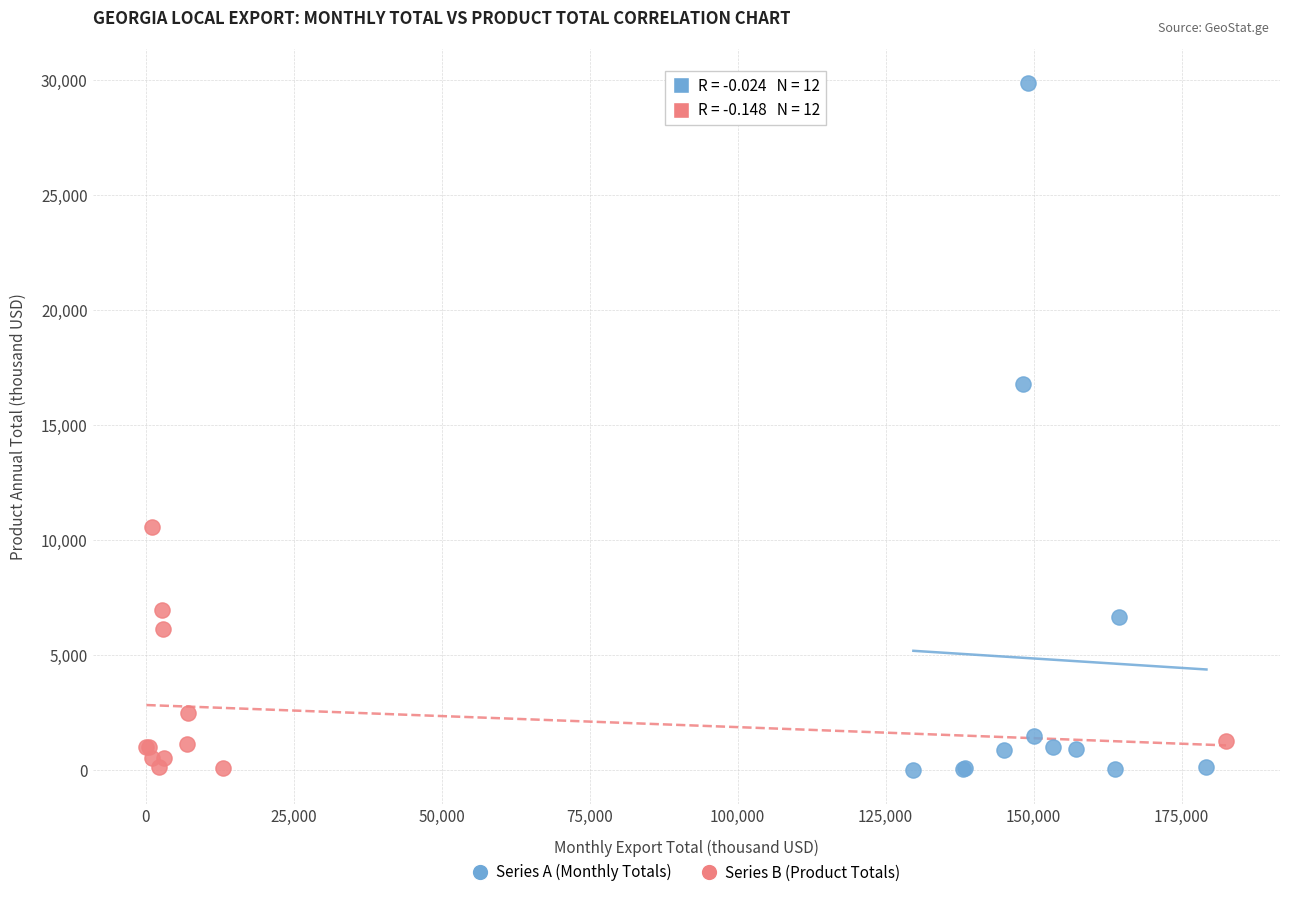

What are all the series names shown in the legend?

Series A (Monthly Totals), Series B (Product Totals)